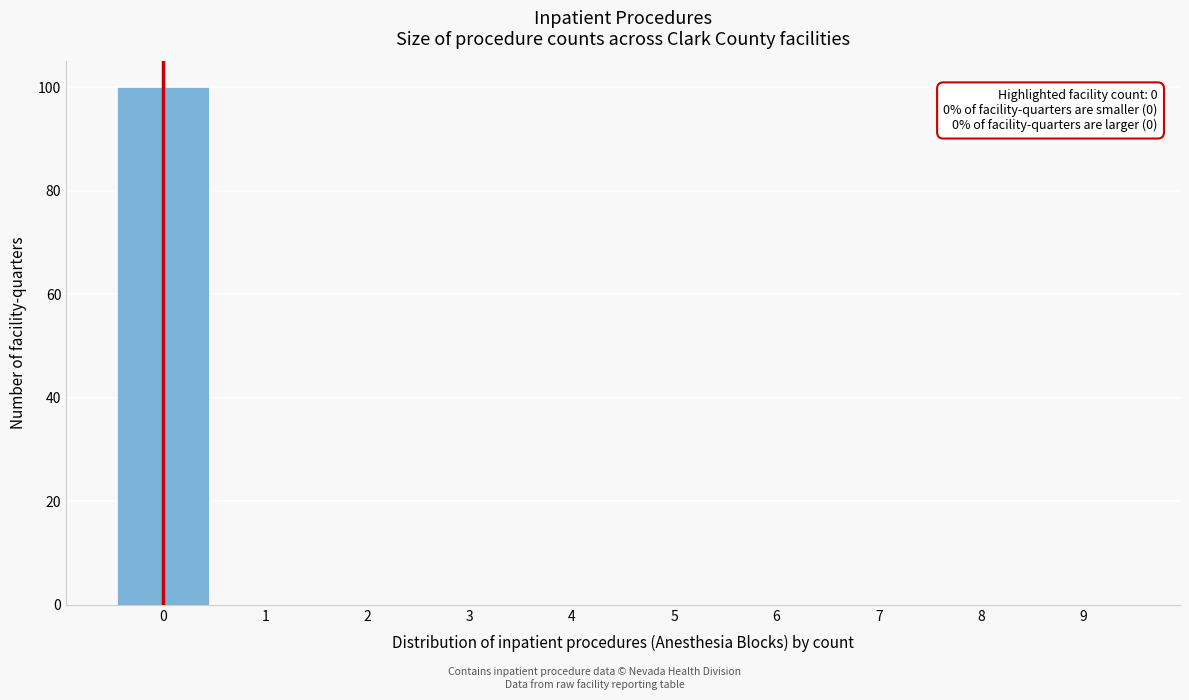

Reading left to right, transcribe all the data shown in this chart.

0=100	1=0	2=0	3=0	4=0	5=0	6=0	7=0	8=0	9=0